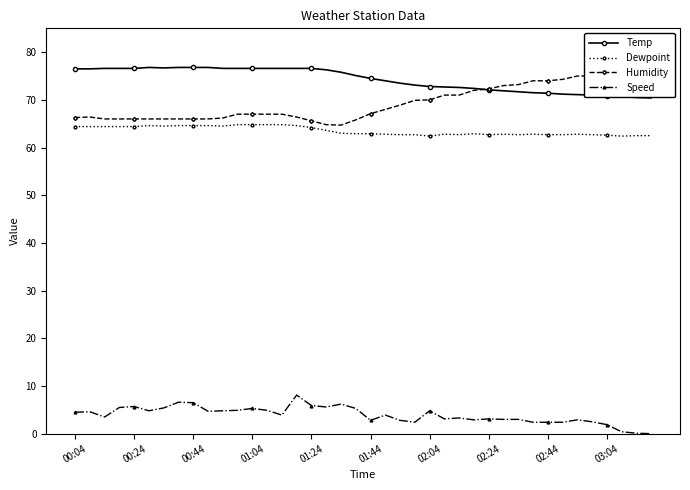

What are all the series names shown in the legend?

Temp, Dewpoint, Humidity, Speed